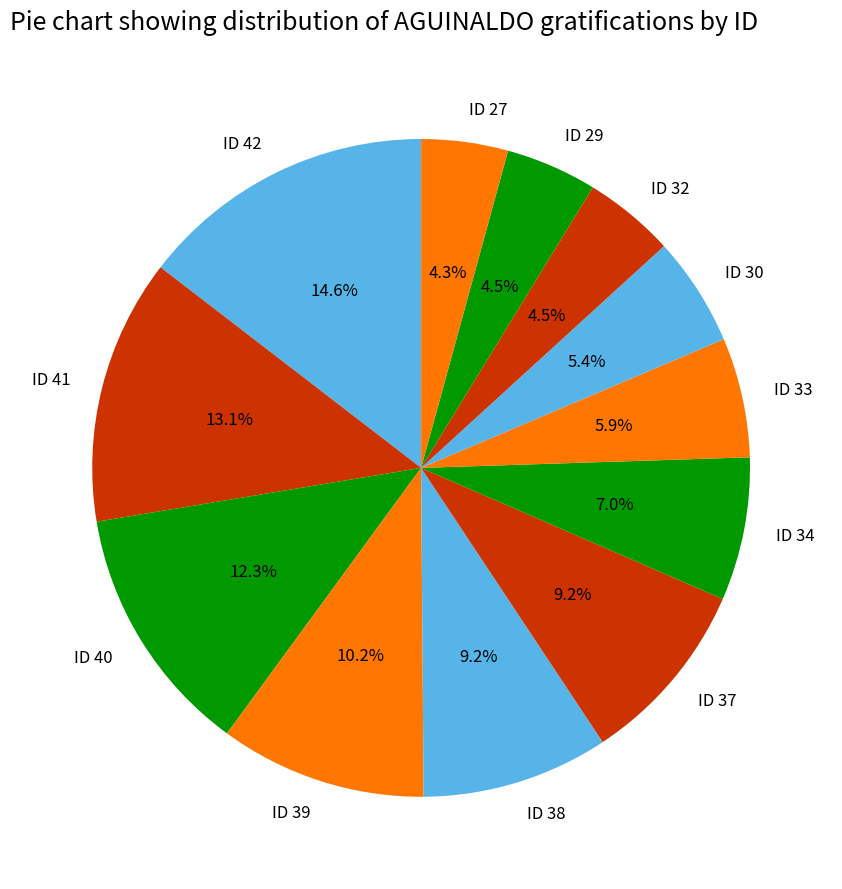

To the nearest percent, what is the combined percentage of ID 37 and ID 32?

14%